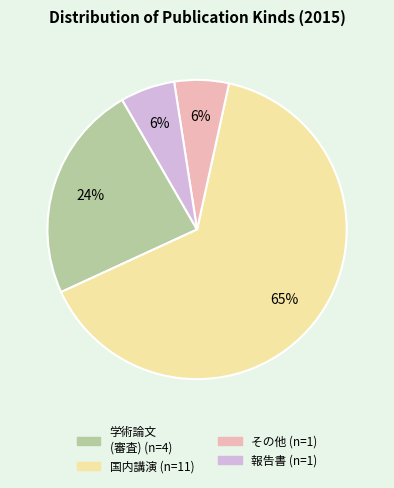

Is there any slice that represents more than half of the pie?

Yes